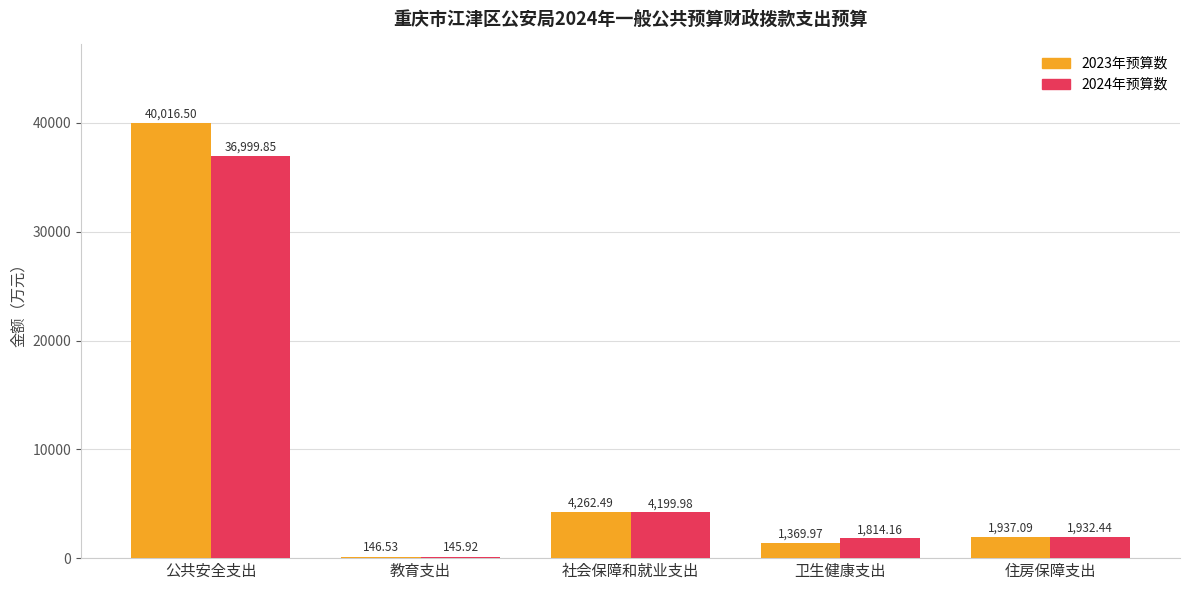

What is the sum of the 2023年预算数 values at 公共安全支出 and 卫生健康支出?

41386.5